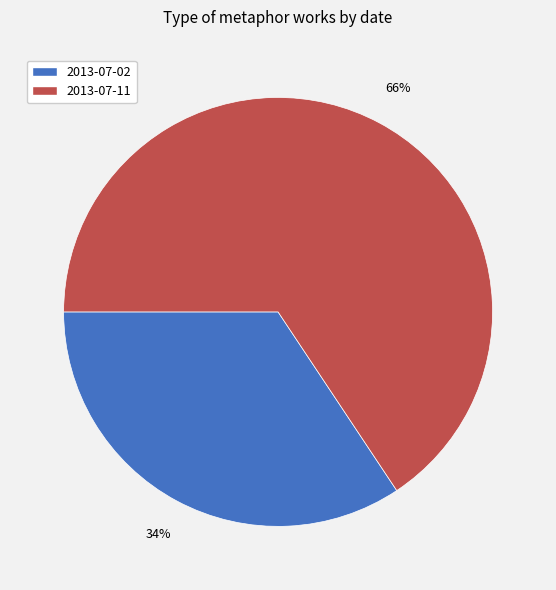

To the nearest percent, what is the combined percentage of 2013-07-11 and 2013-07-02?

100%